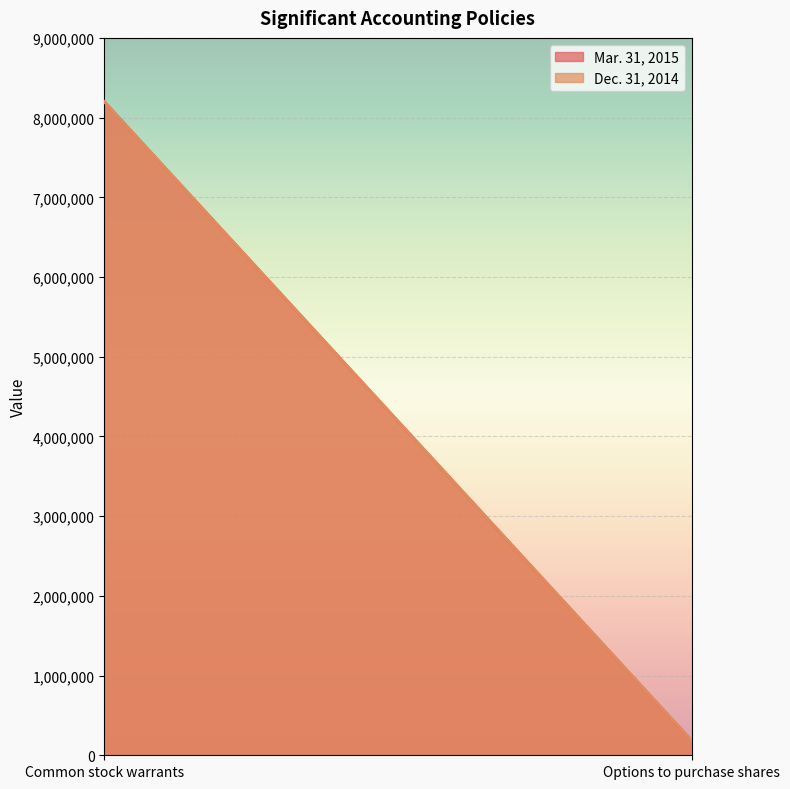

What is the minimum value for Dec. 31, 2014?

185000